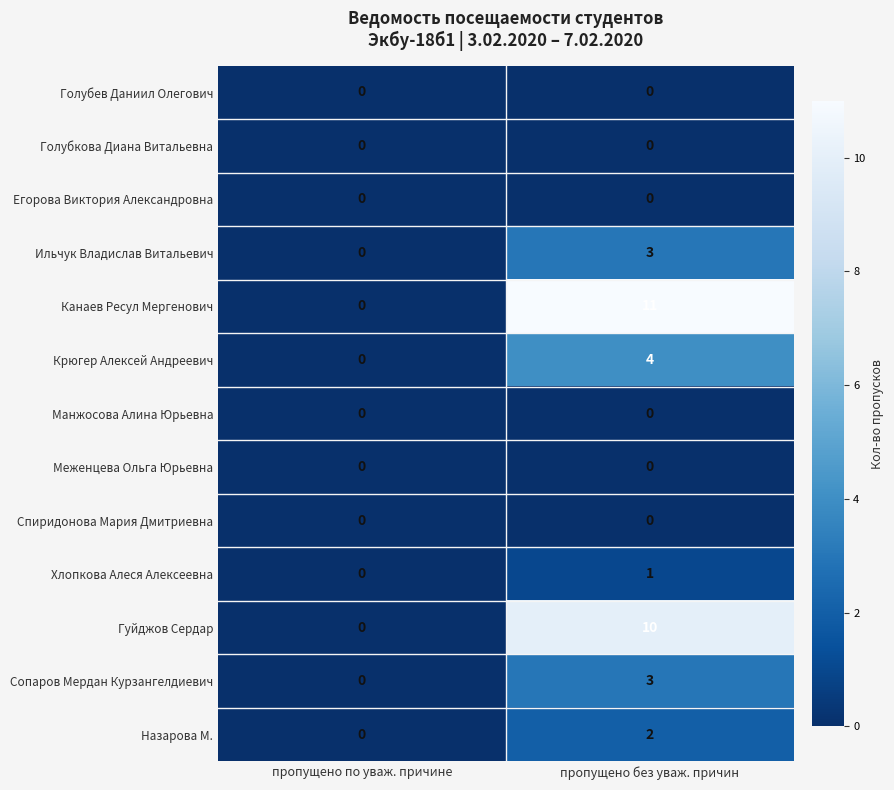

Which series has the largest range (max minus min)?

Канаев Ресул Мергенович